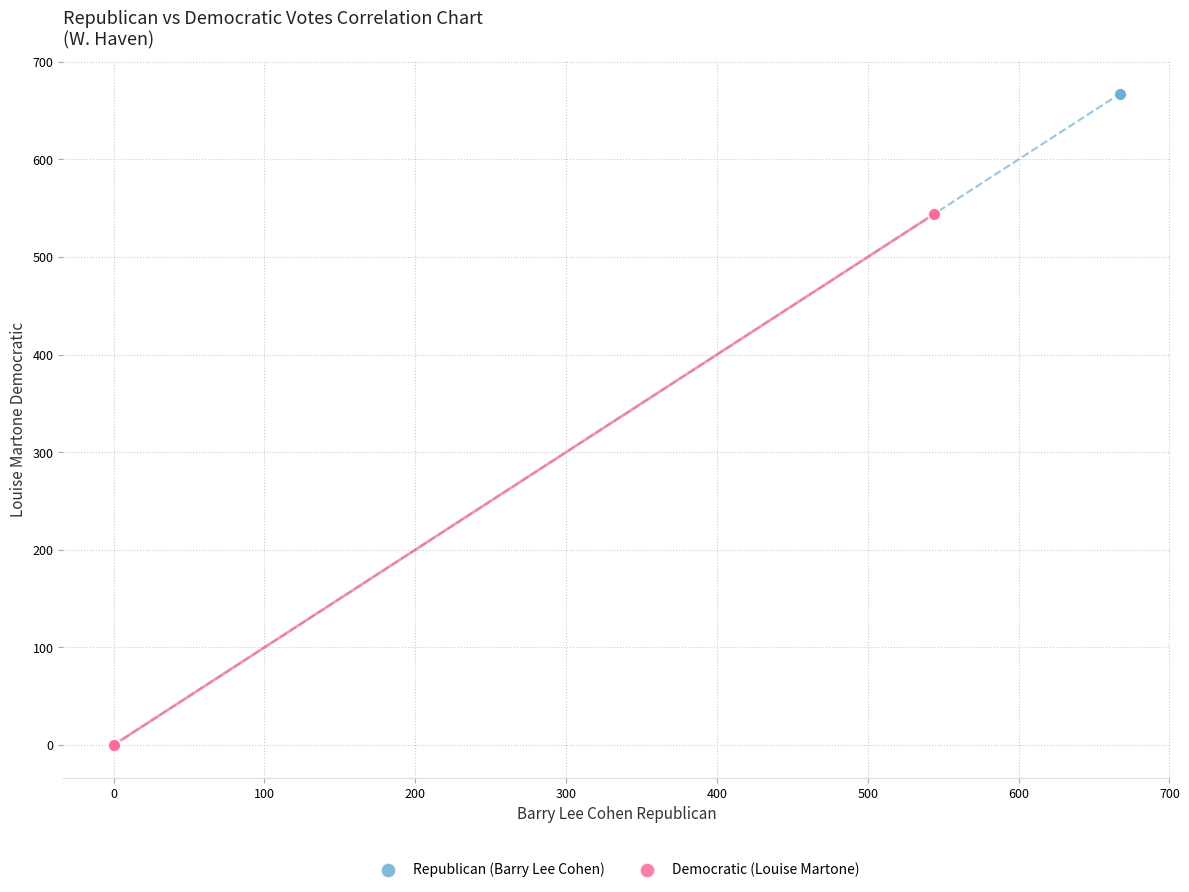

Which series contains the highest Y value?

Republican (Barry Lee Cohen)